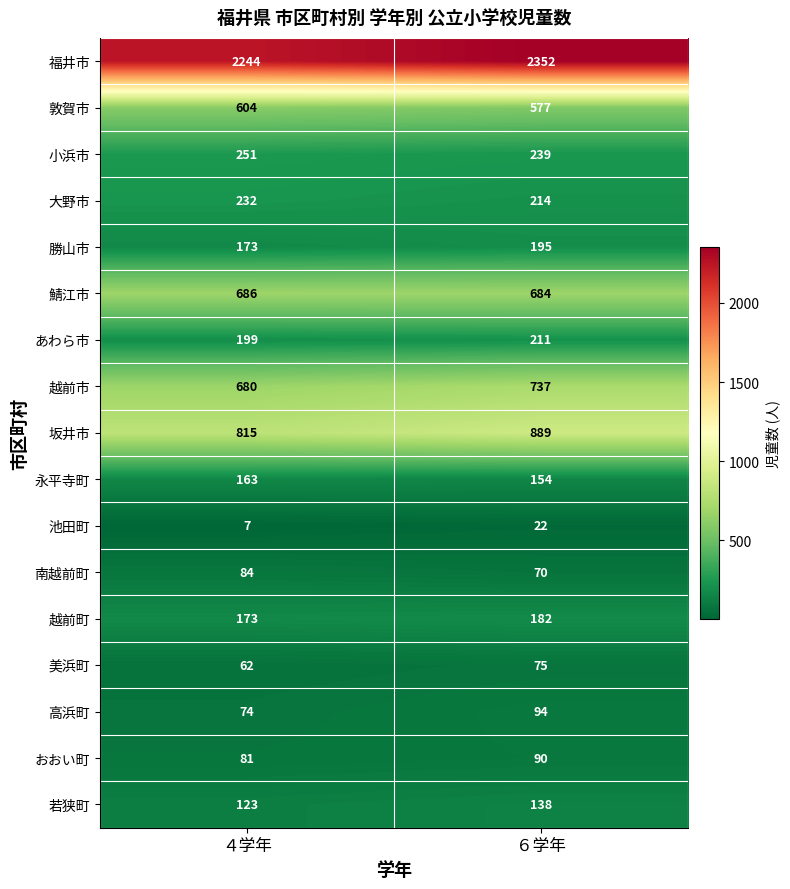

Which series has the widest spread of values?

福井市